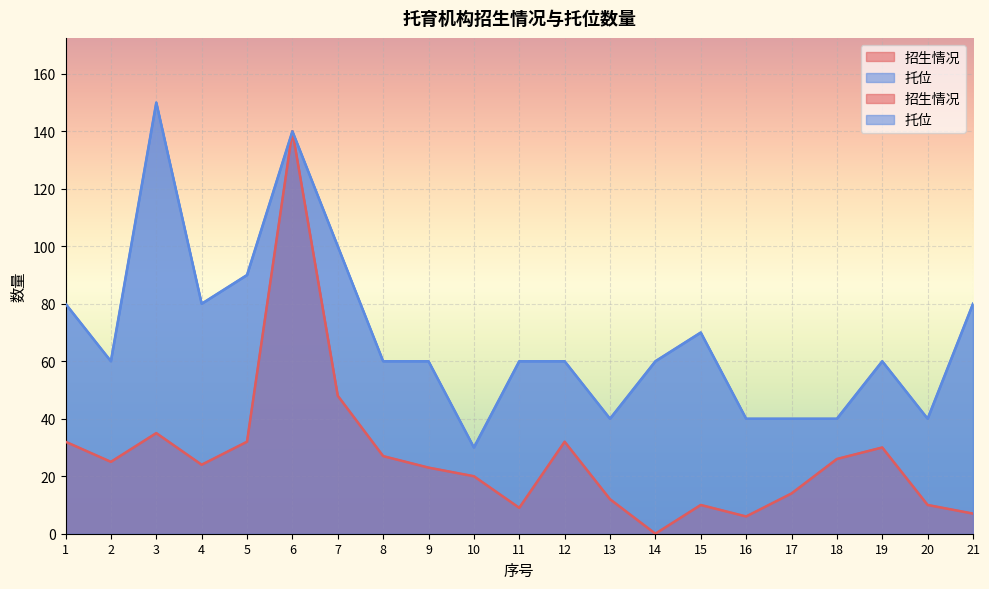

What is the average value of the 招生情况 series?

27